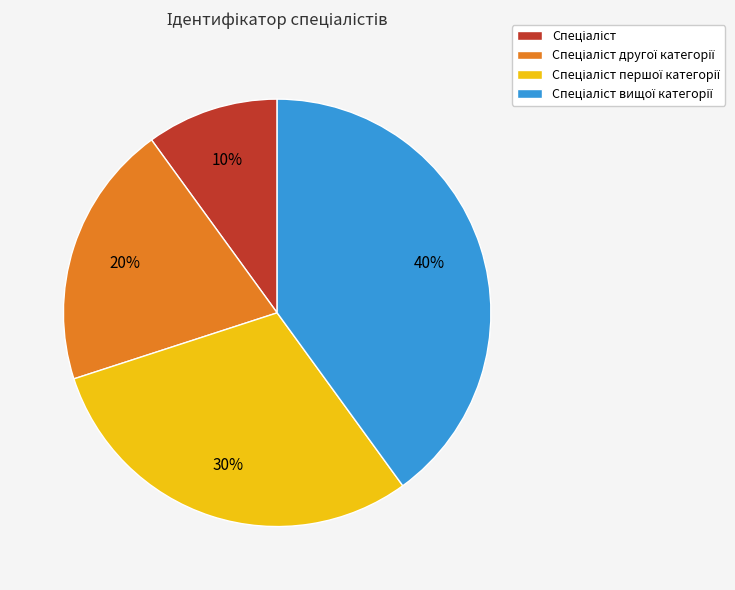

Is there any slice that represents more than half of the pie?

No